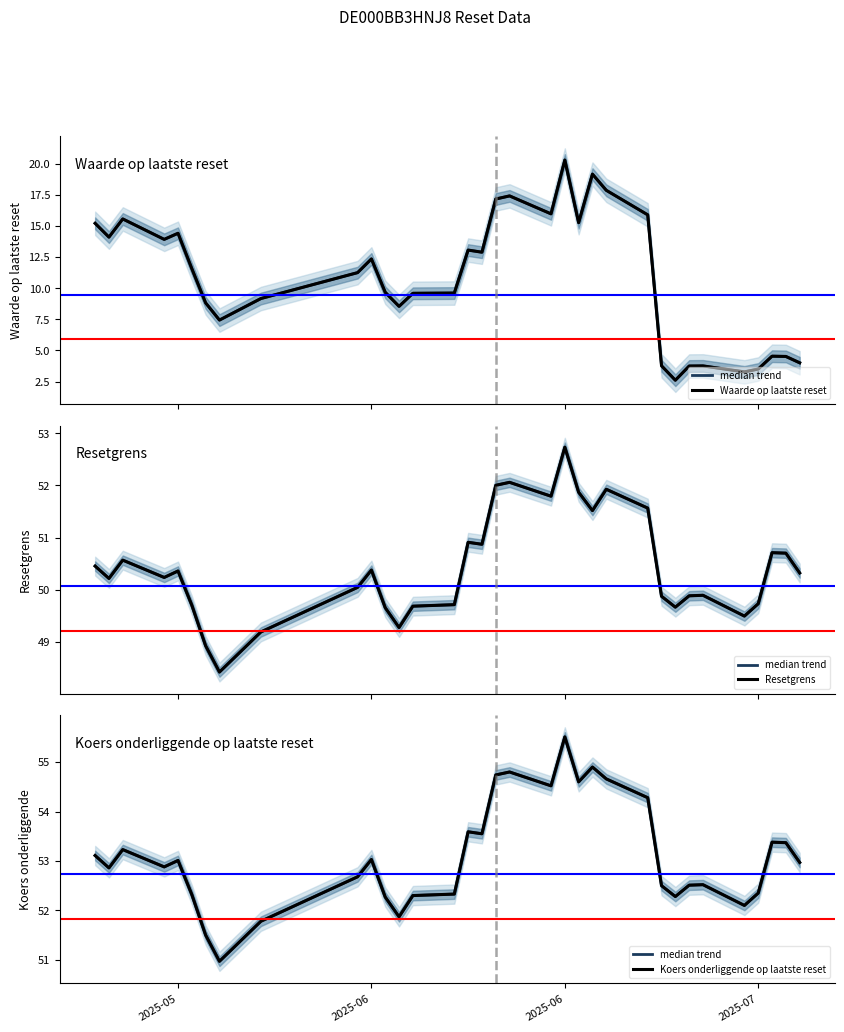

What is the average value of the Resetgrens series?

50.4